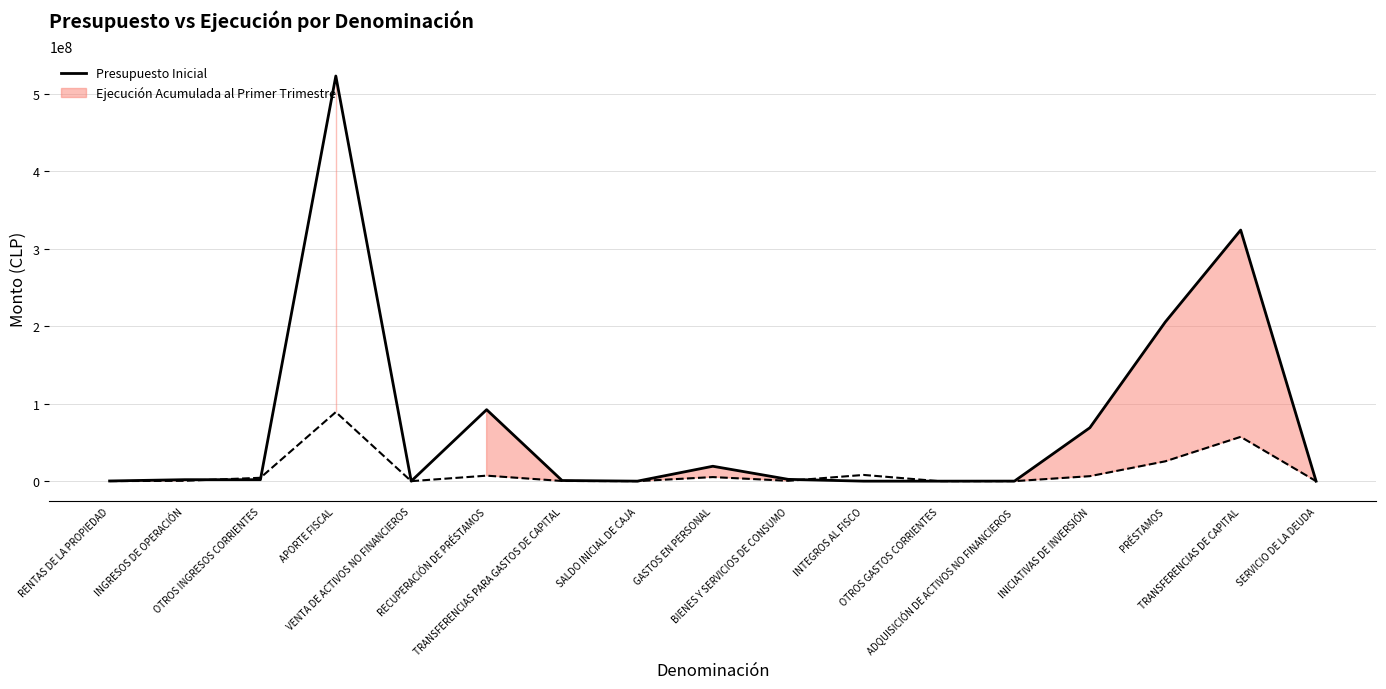

How many points are lower than both their immediate neighbors (excluding endpoints)?

4